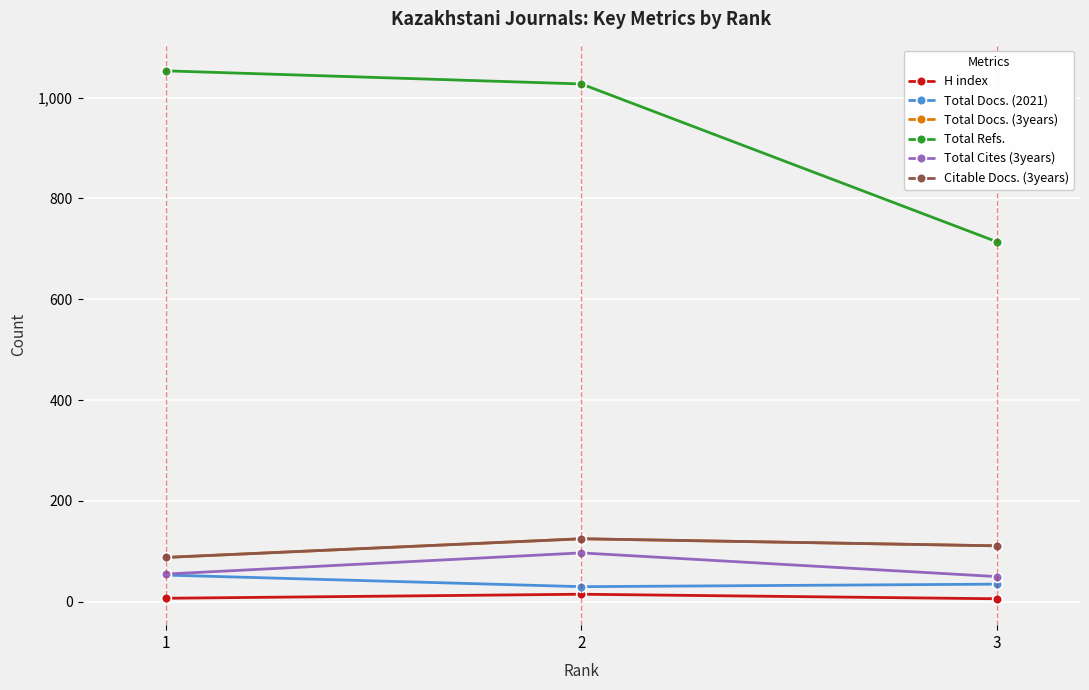

Reading left to right, what are all the values shown in this chart?

H index: 7	15	6
Total Docs. (2021): 53	30	35
Total Docs. (3years): 88	125	111
Total Refs.: 1053	1027	714
Total Cites (3years): 55	97	50
Citable Docs. (3years): 88	125	111